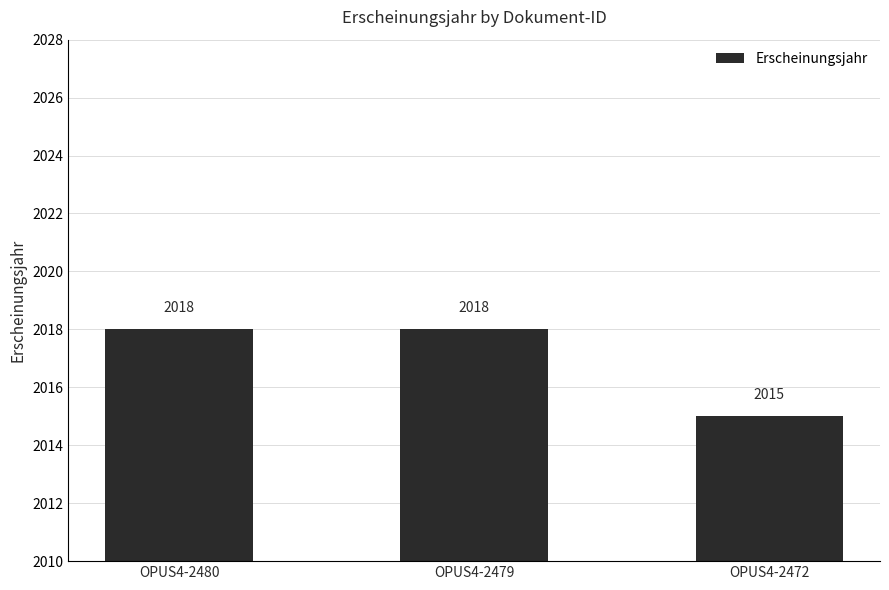

What is the average value?

2017